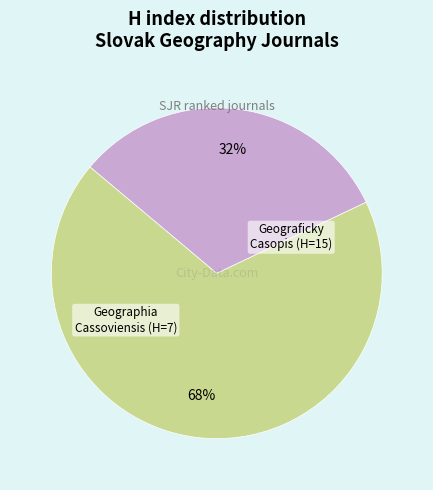

What is the largest slice in the pie chart?

Geograficky Casopis